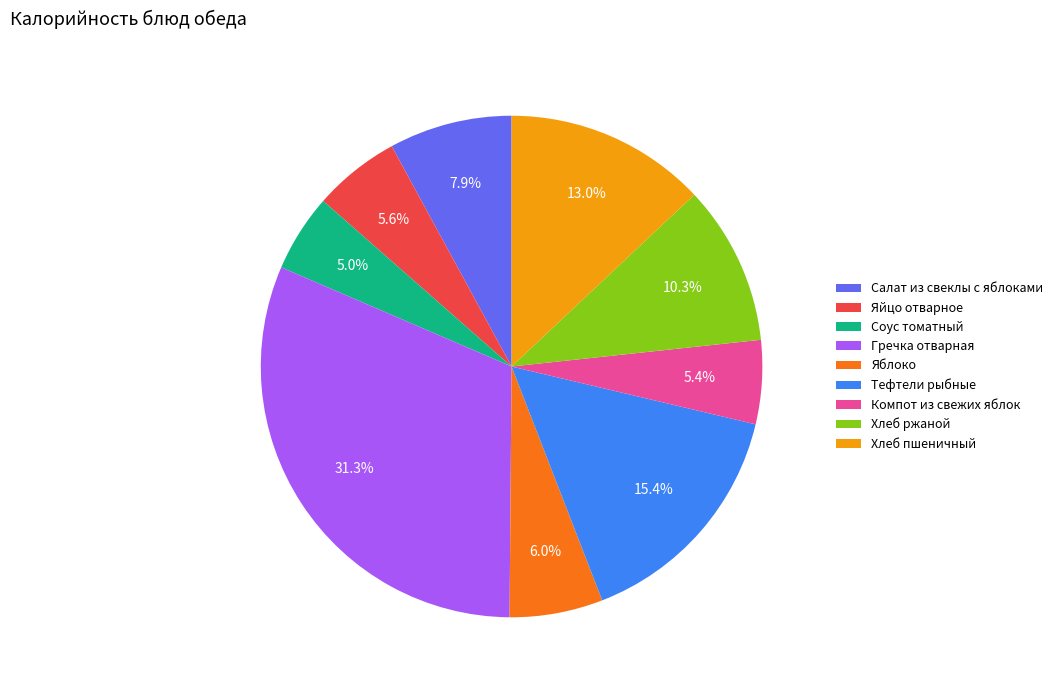

What is the total percentage of Яйцо отварное and Салат из свеклы с яблоками?

13.5%